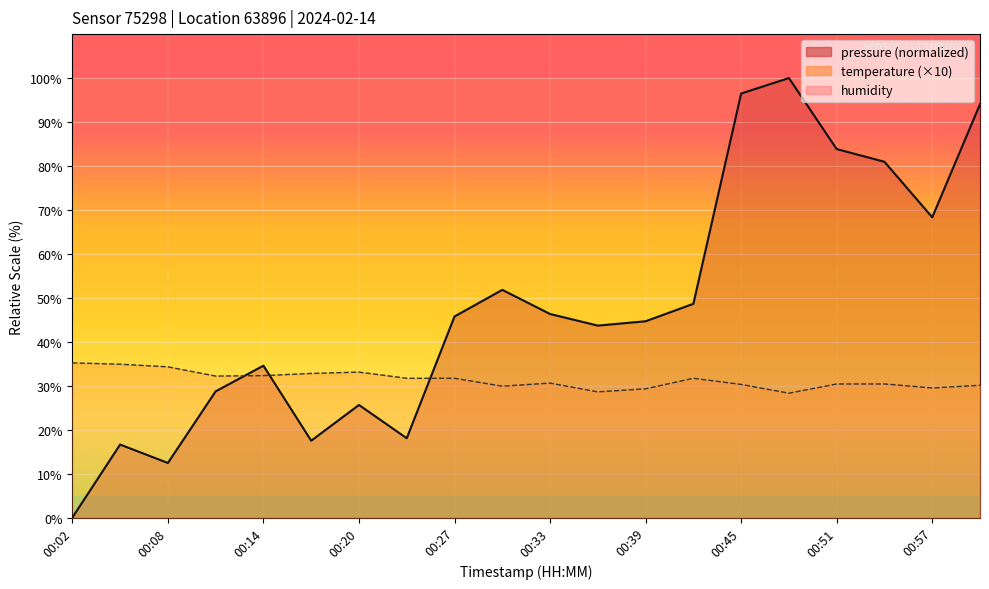

Where is temperature nearest to the value 31?

00:33